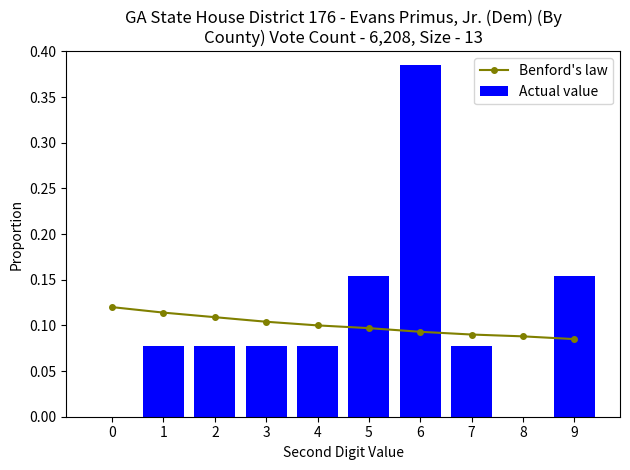

At how many categories does at least one series exceed 0?

10